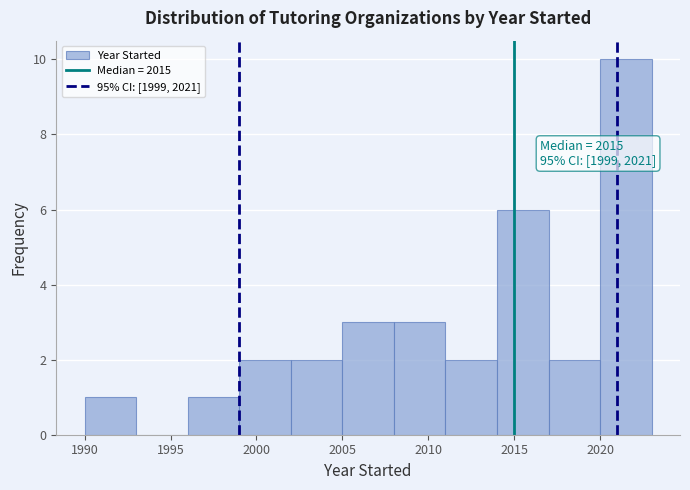

Over which range of the x-axis is the bar tallest?

2020 to 2023